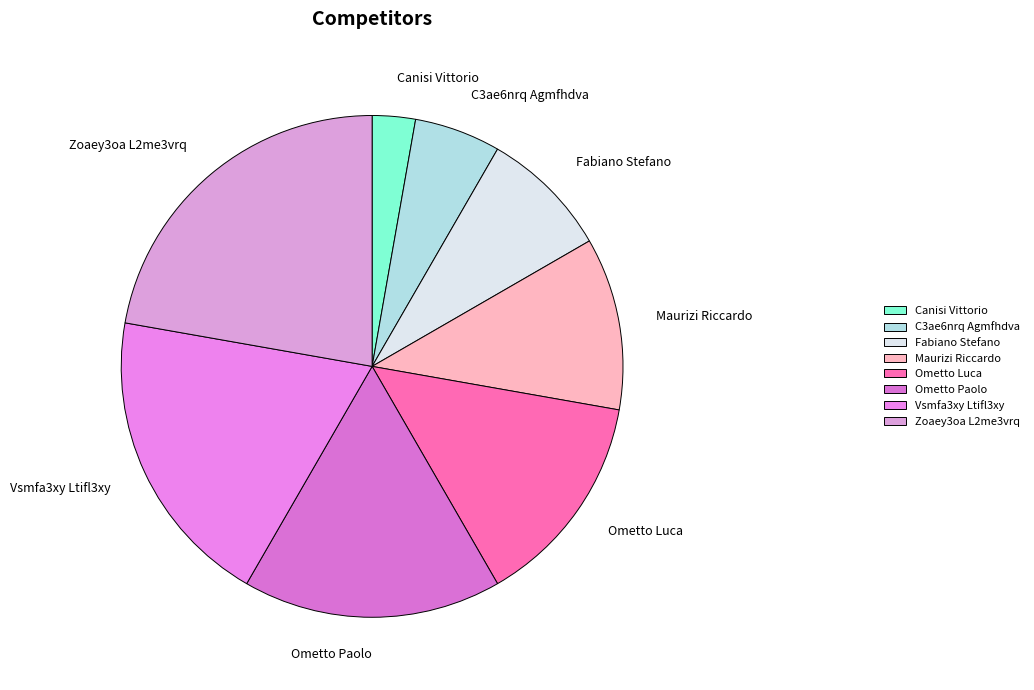

How many segments does this pie chart have?

8